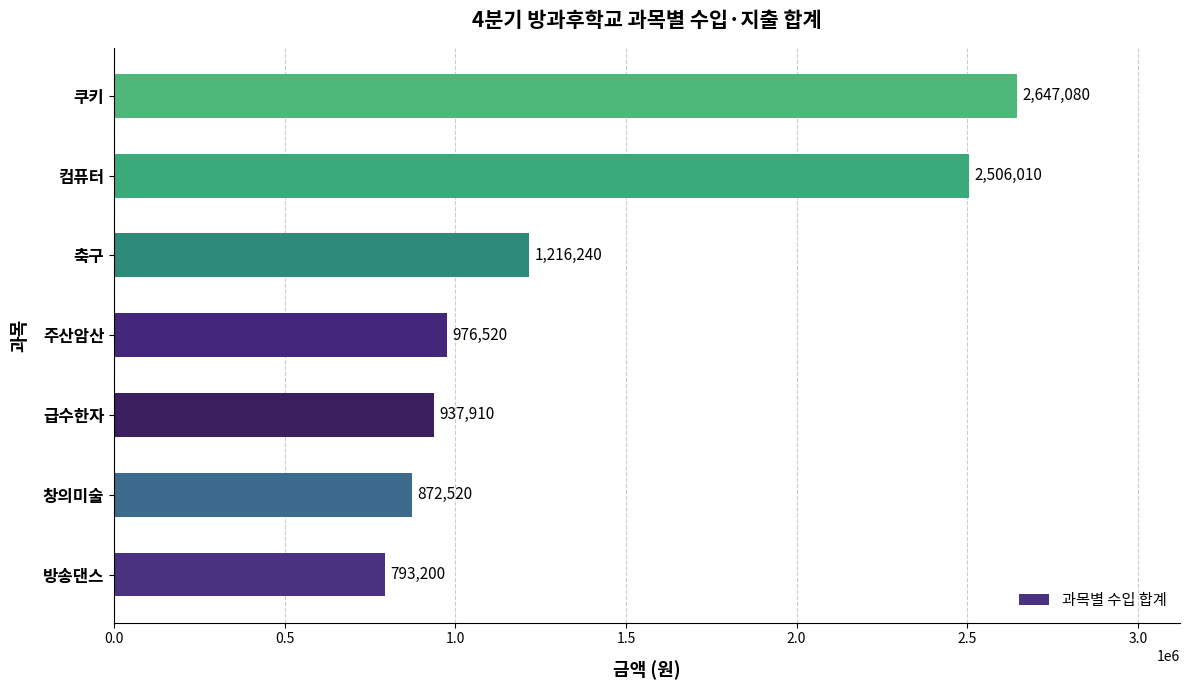

Reading bottom to top, extract all data points from this chart.

793200	872520	937910	976520	1216240	2506010	2647080